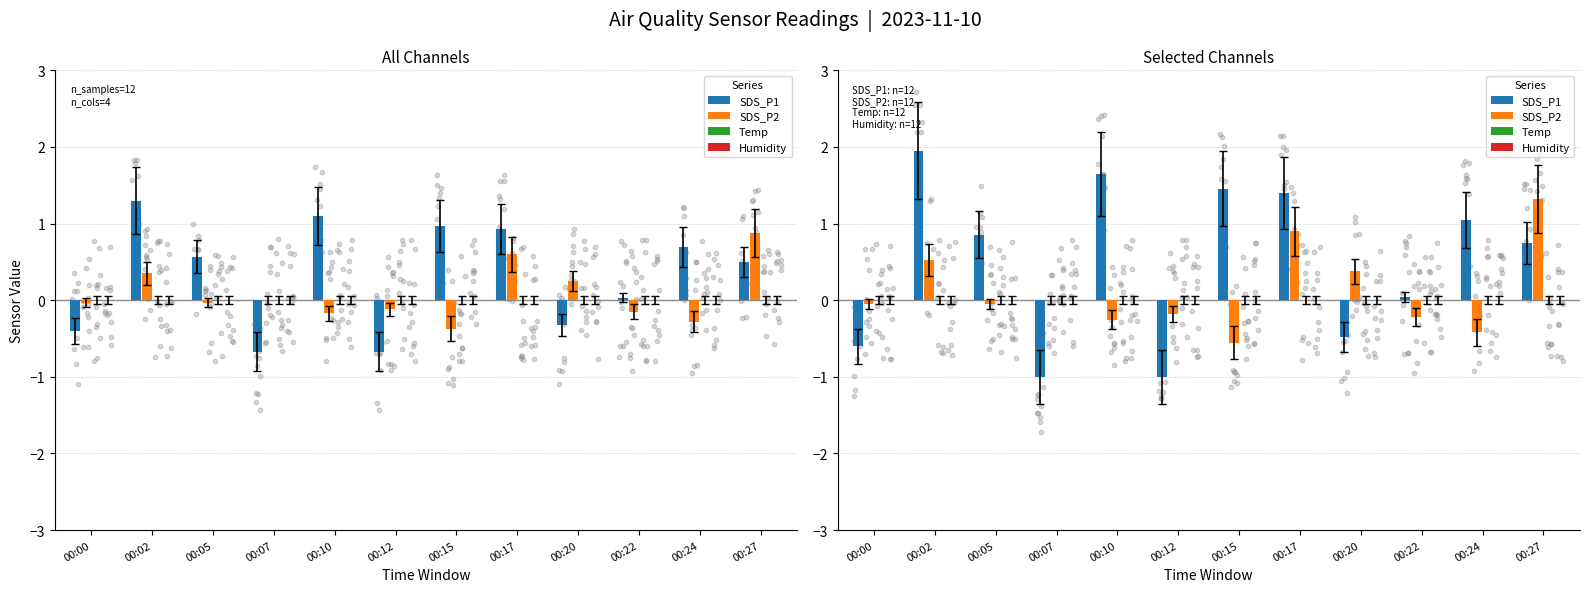

At which category is the sum across all series the highest?

00:02